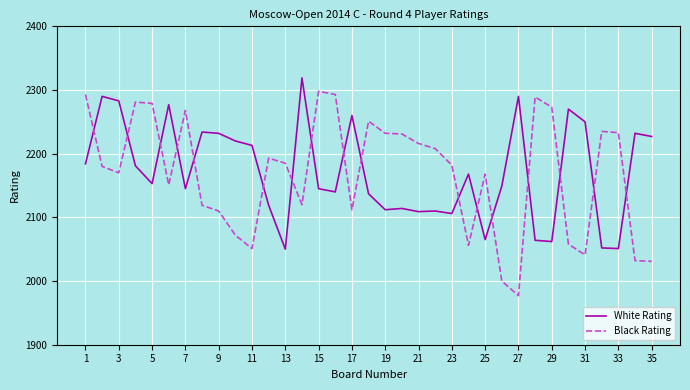

What is the difference between the maximum and minimum values in the Black Rating series?

321